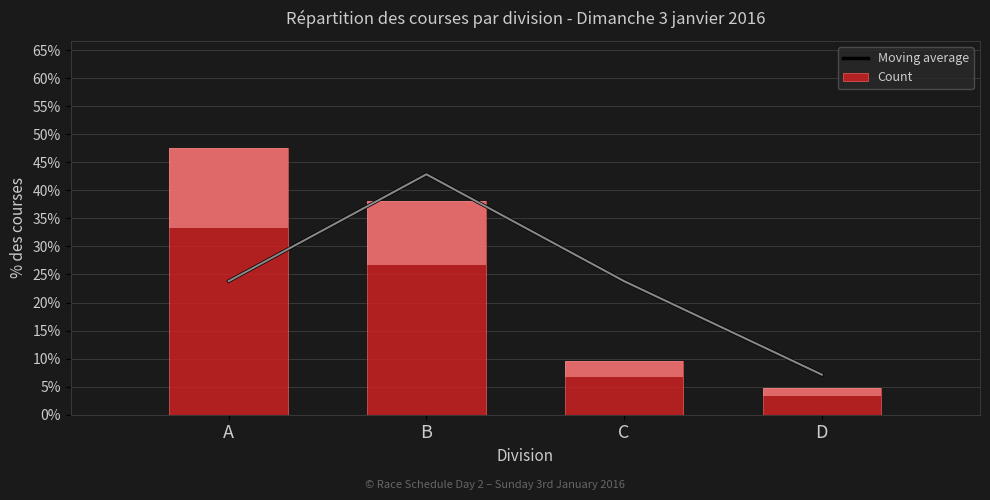

What is the value of the Count bar at the 4th from the left?

4.8